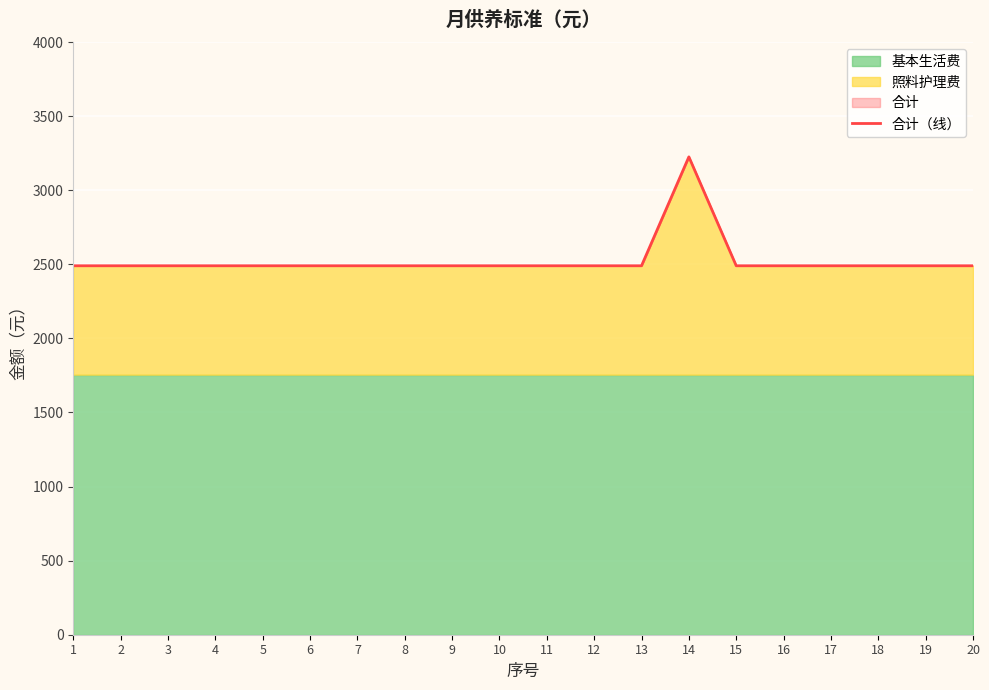

The value at 10 is 1241. True or false?

False